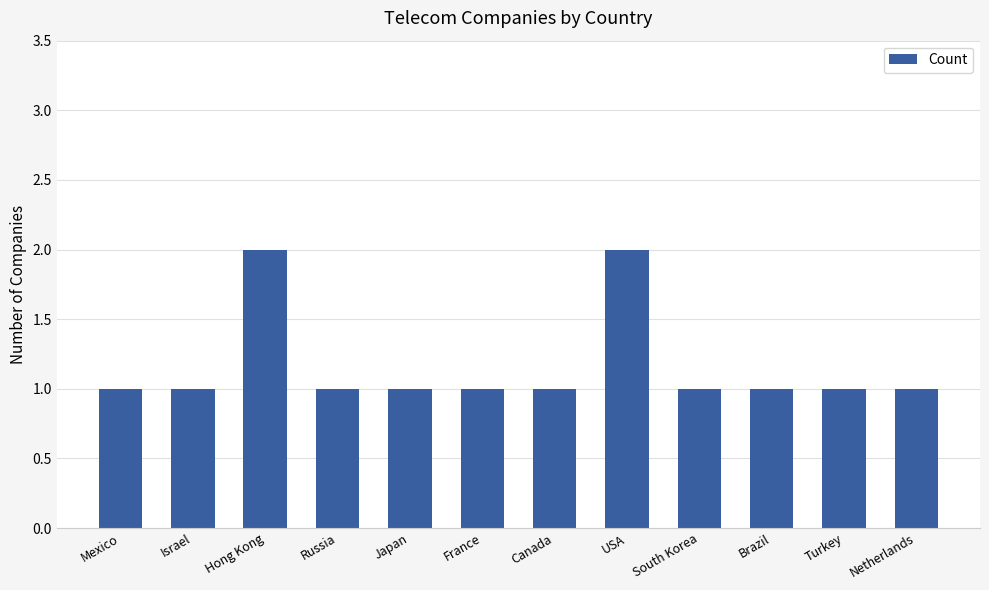

Approximately how many times larger is the value at South Korea compared to Israel?

1.0